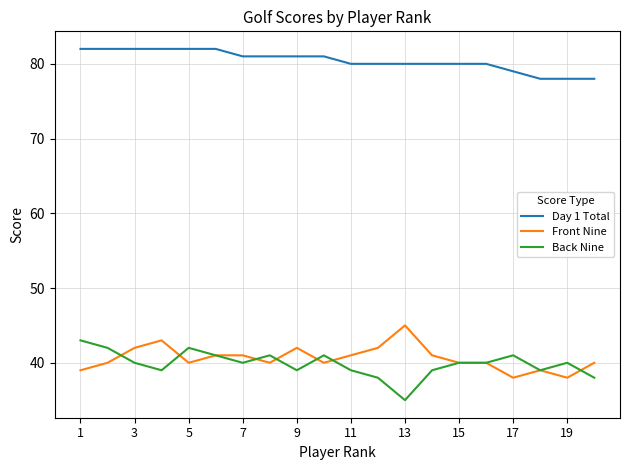

Which series has the largest total across all categories?

Day 1 Total